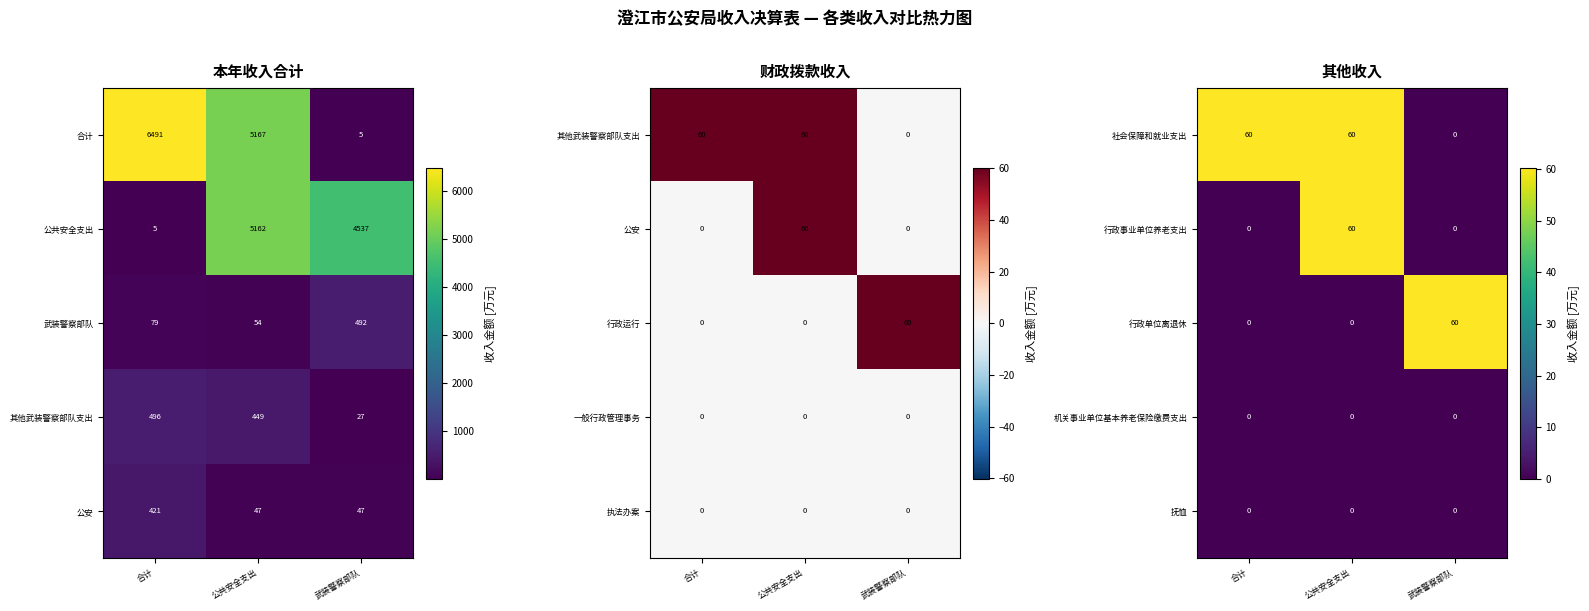

What is the difference between the second highest and minimum values in the 社会保障和就业支出 series?

60